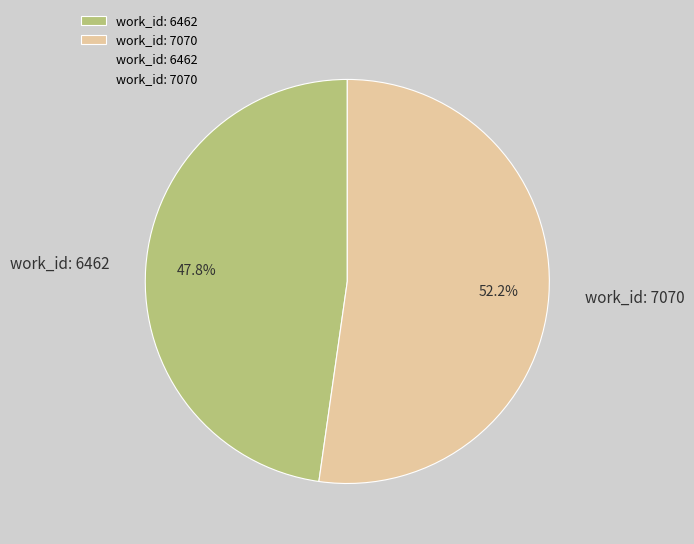

What percentage is NOT represented by work_id: 6462?

52.2%